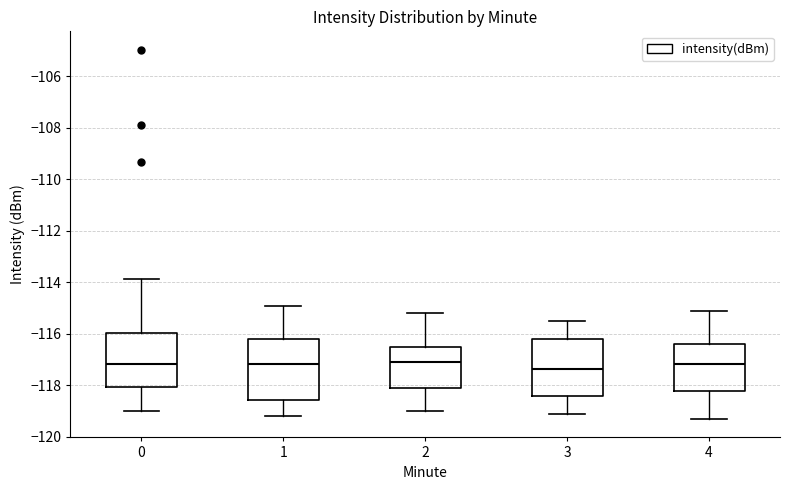

Where does the lower whisker of the box at x = 1 end on the y-axis? The values are not printed on the chart, so give them approximately, as read against the axis.

-119.2